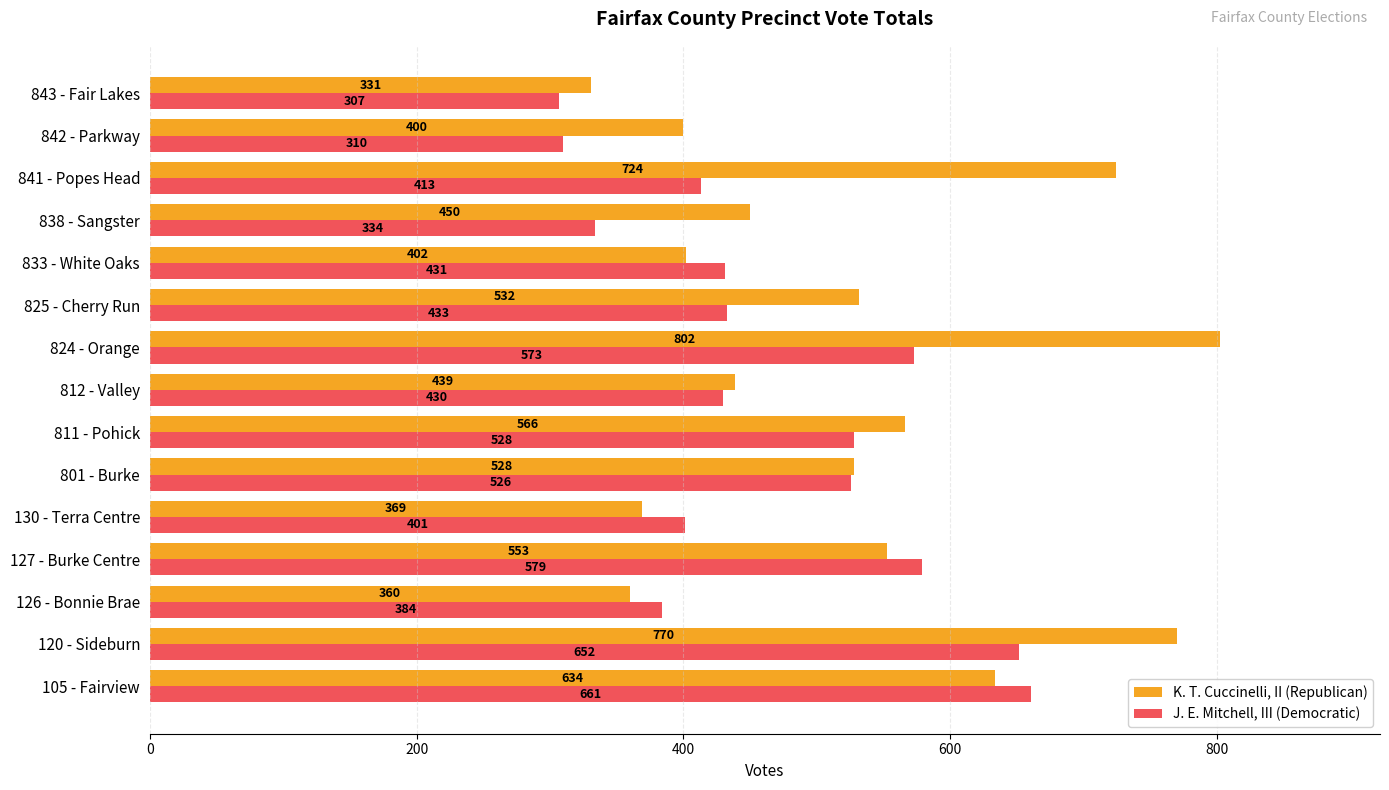

What is the smallest value displayed?

307